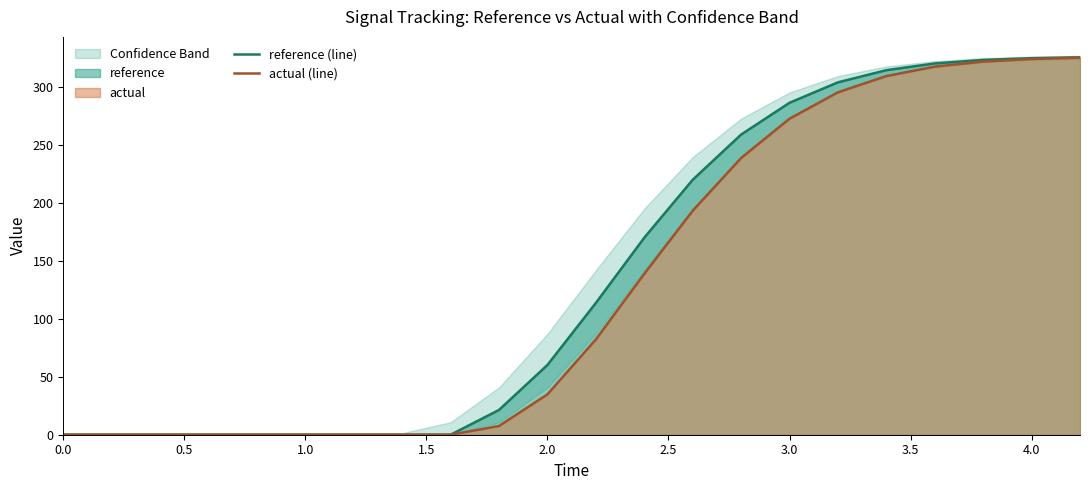

How many values in the actual (line) series are below 82?

11